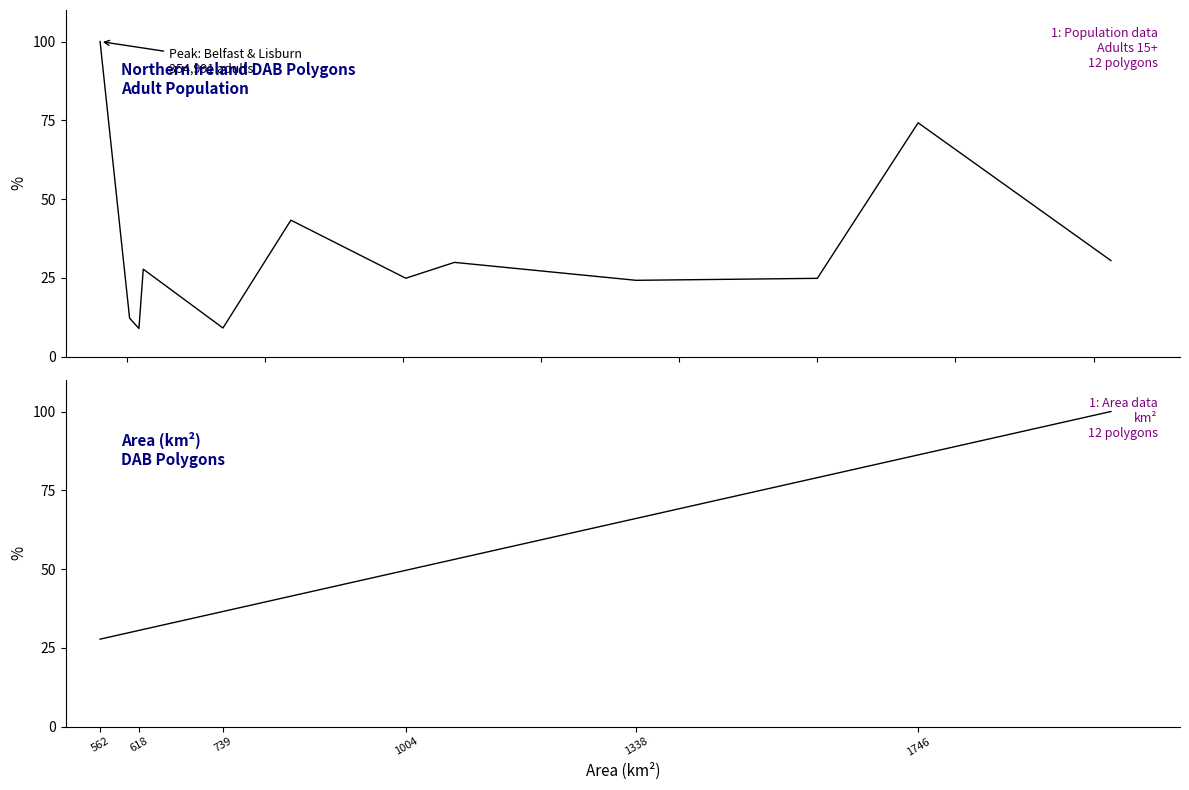

Rank the series by their maximum value, from highest to lowest.

Total adult population (adults 15+), Area (km²)